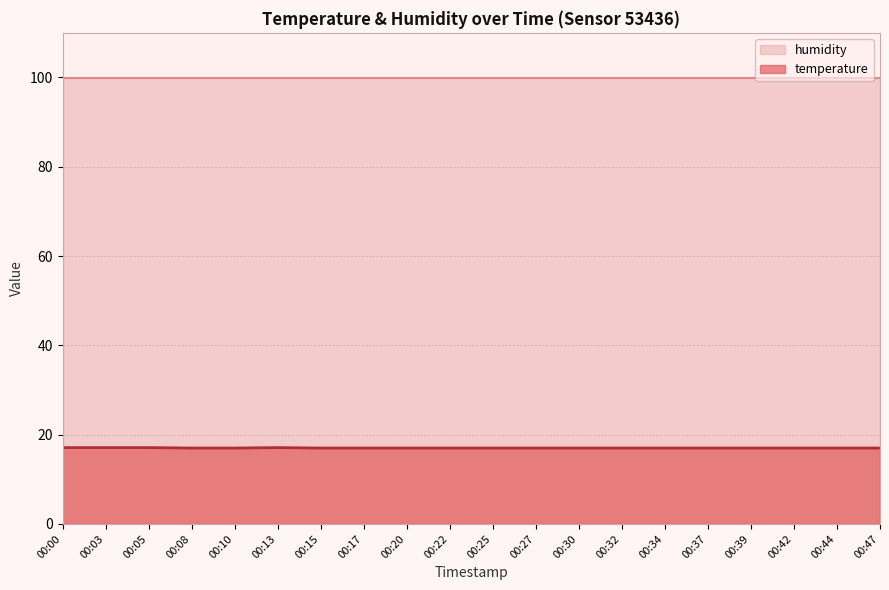

Does the chart display data point markers on the line(s)?

No